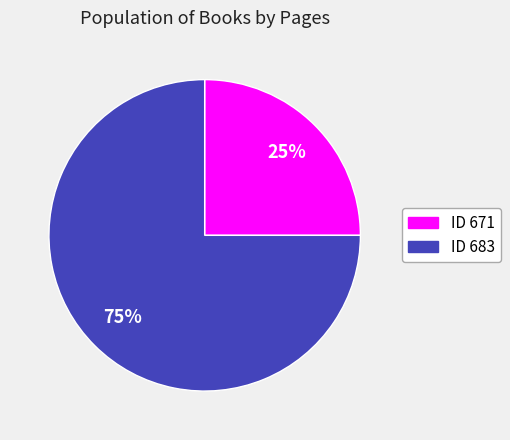

To the nearest percent, what is the average slice percentage?

50%